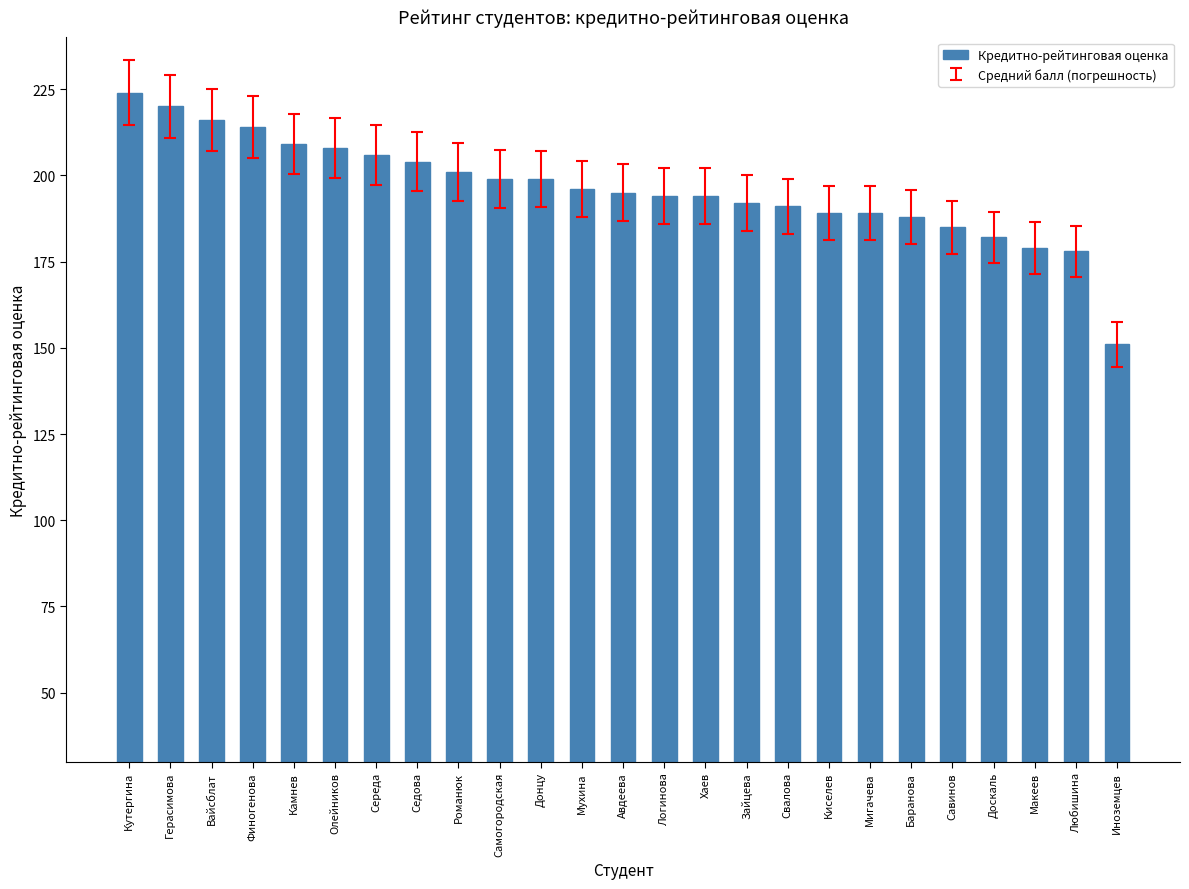

What is the approximate value at Доскаль?

182